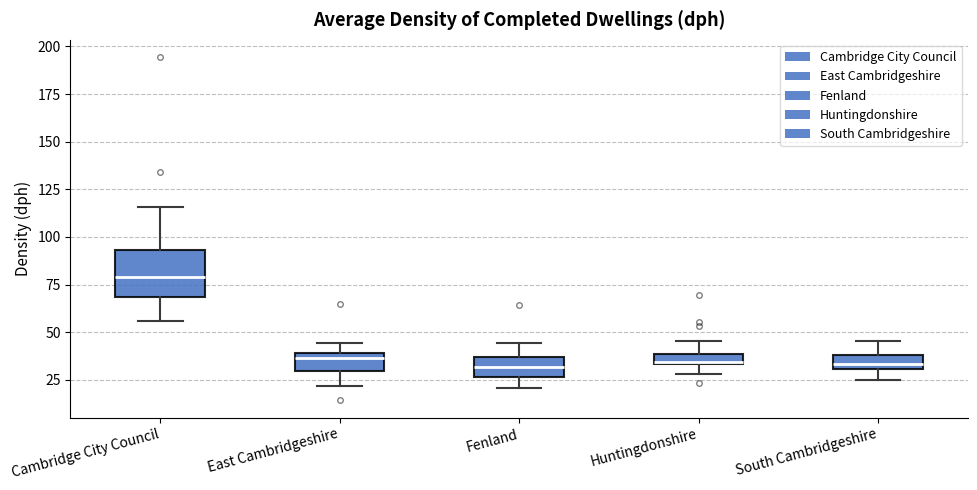

Which box is the tallest, from its lower edge to its upper edge?

Cambridge City Council